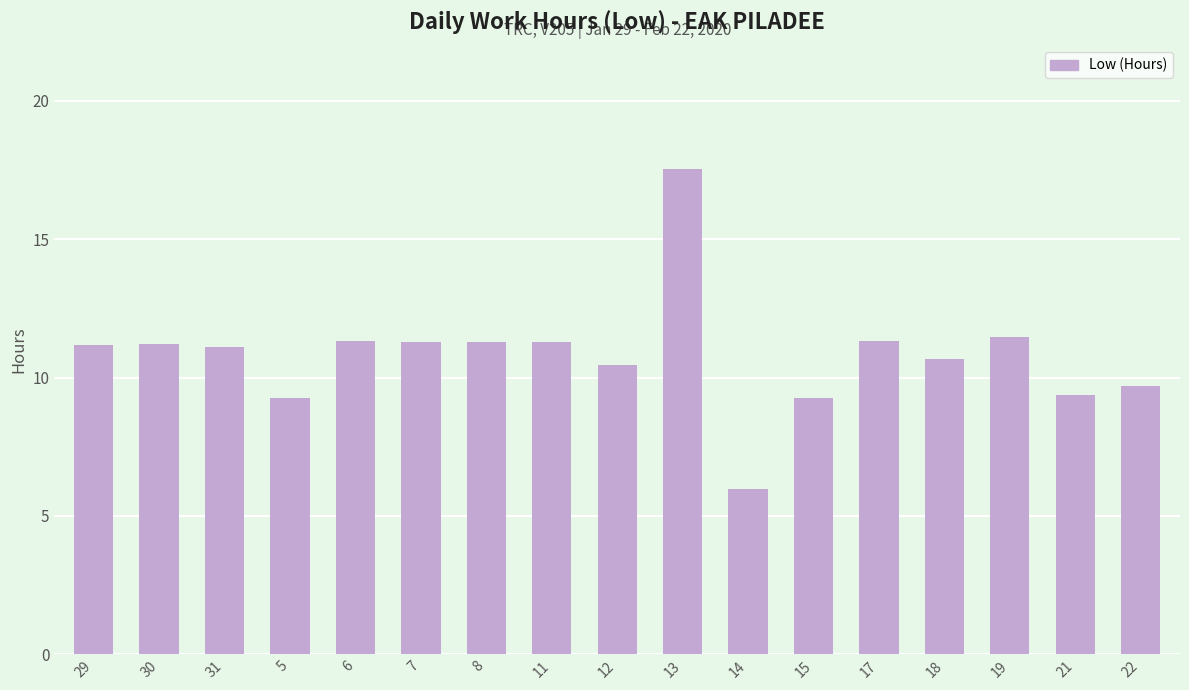

Which label corresponds to the smallest value in the chart?

14